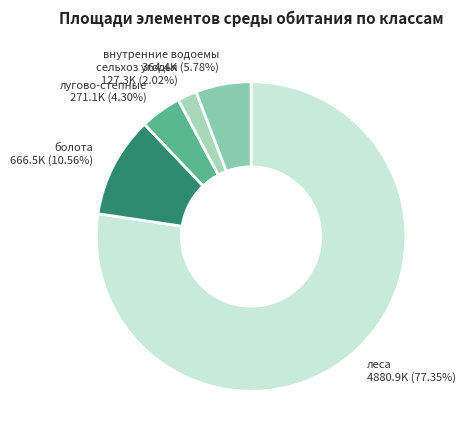

Do лугово-степные and леса together represent more than half of the pie?

Yes